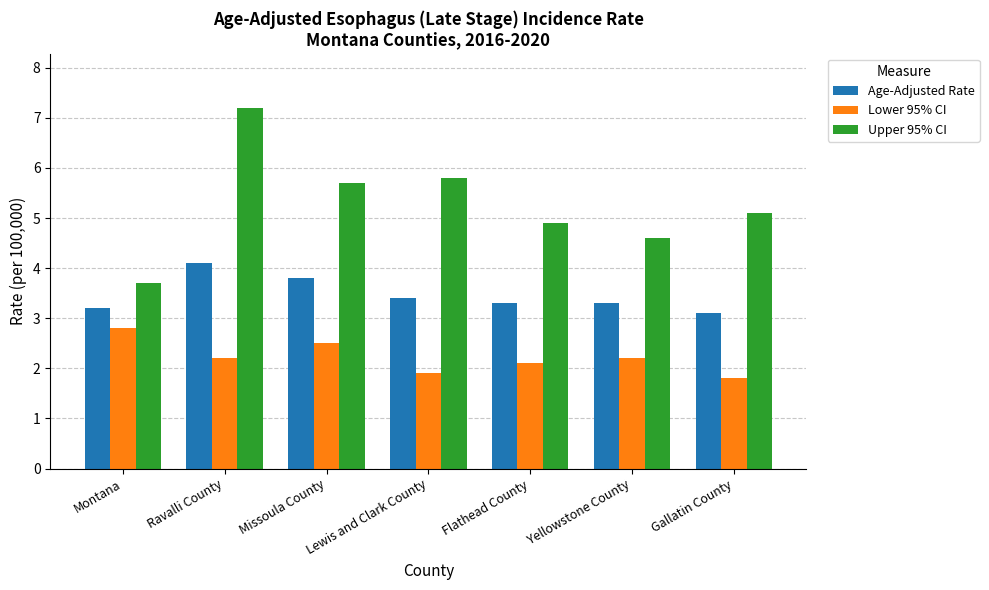

Between Montana and Gallatin County, which series saw the biggest shift?

Upper 95% CI